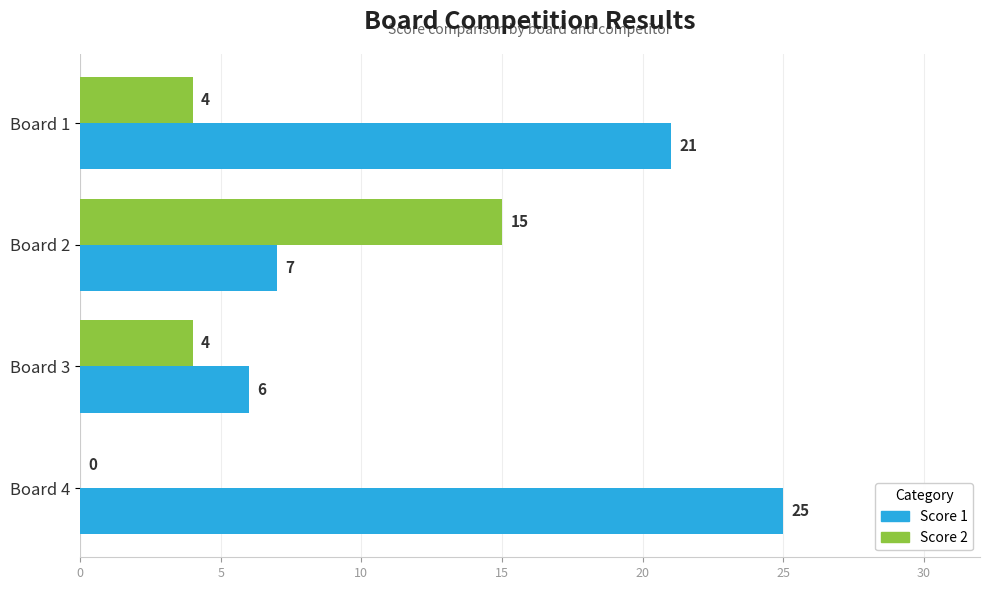

Which series has the largest total across all categories?

Score 1